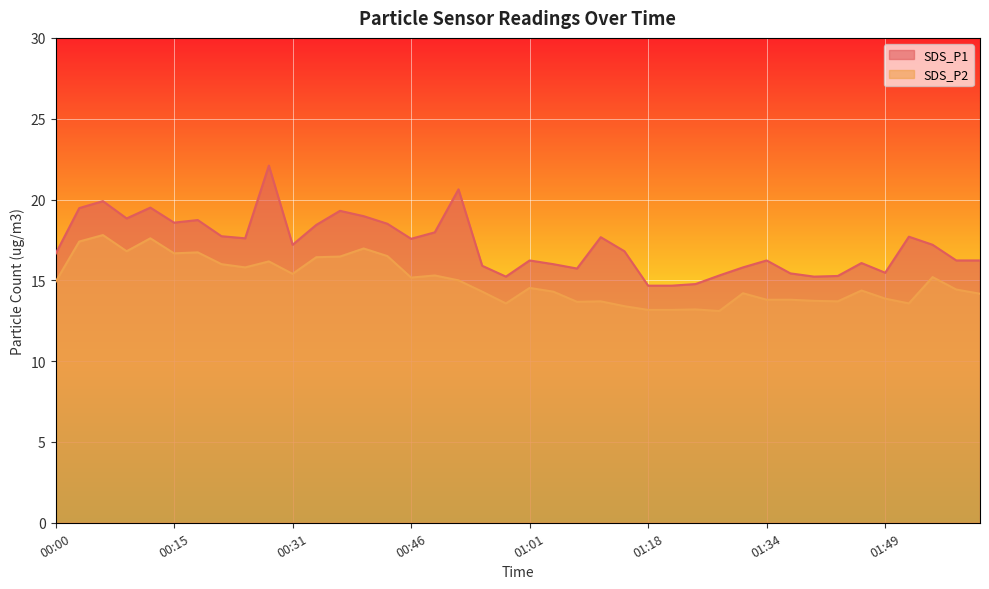

How many data points in SDS_P2 are above 14?

26